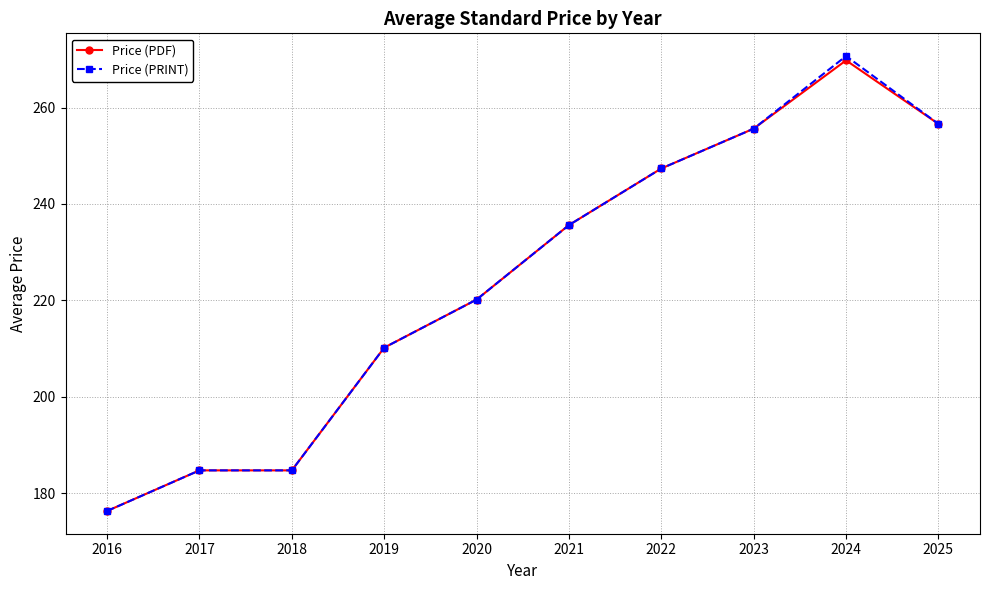

What is the value of the Price (PDF) point at the 9th from the left?

269.8